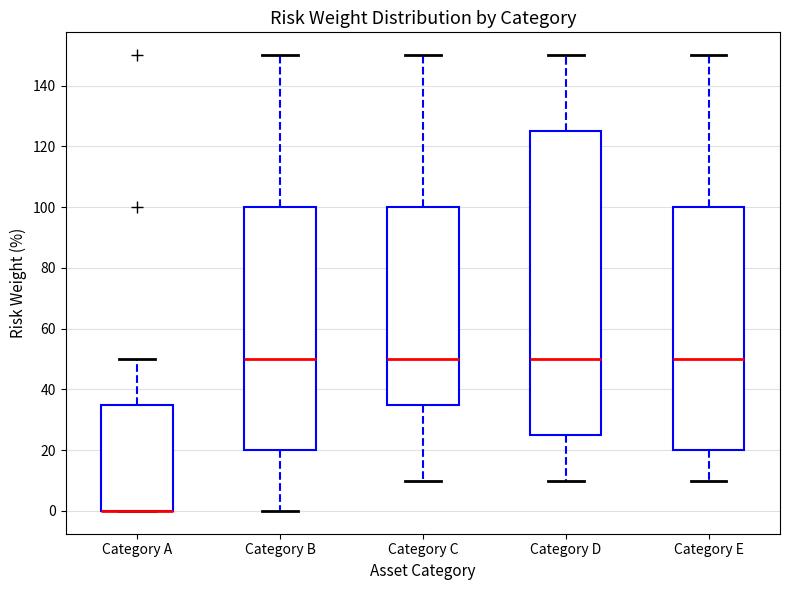

Which box is the tallest, from its lower edge to its upper edge?

Category D